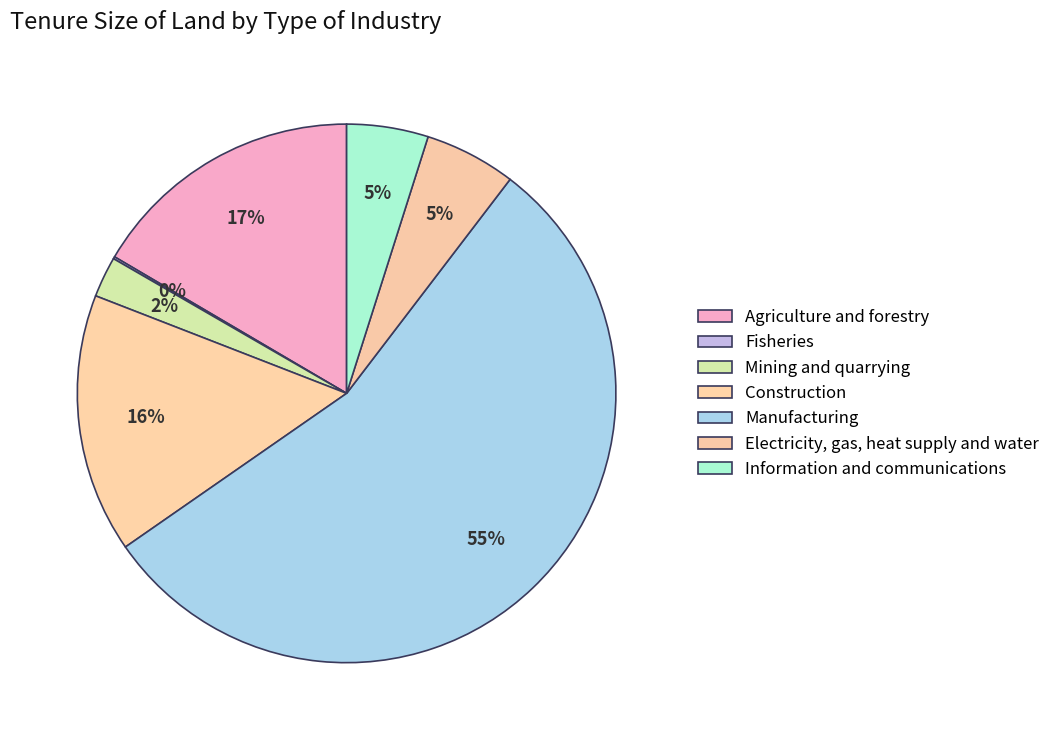

Rank the categories by value from lowest to highest.

Fisheries, Mining and quarrying, Information and communications, Electricity, gas, heat supply and water, Construction, Agriculture and forestry, Manufacturing